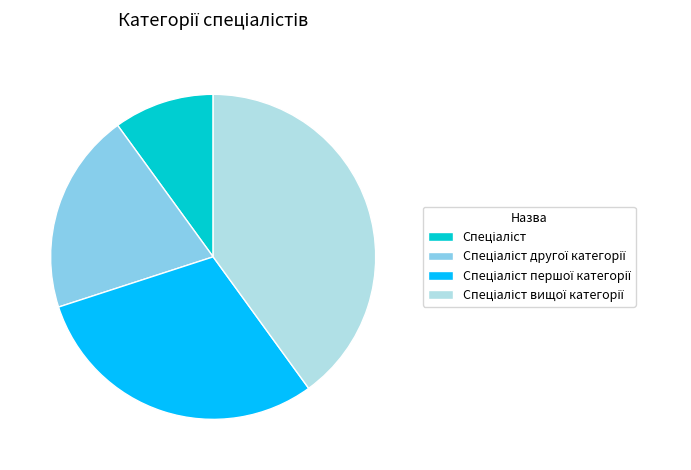

Does any single category account for the majority?

No